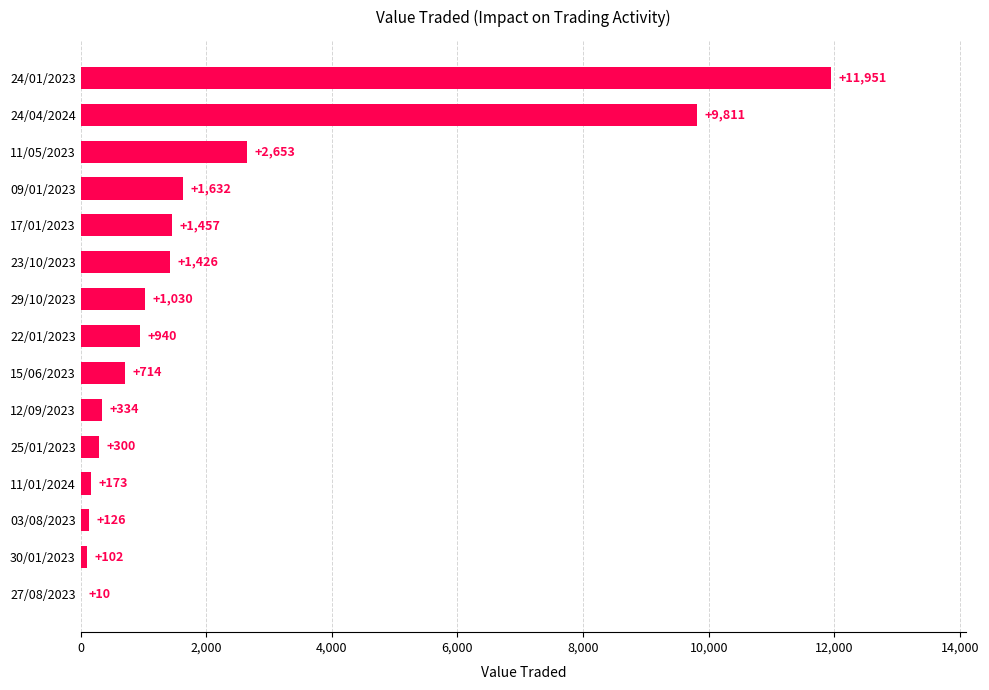

What is the sum of all values?

32659